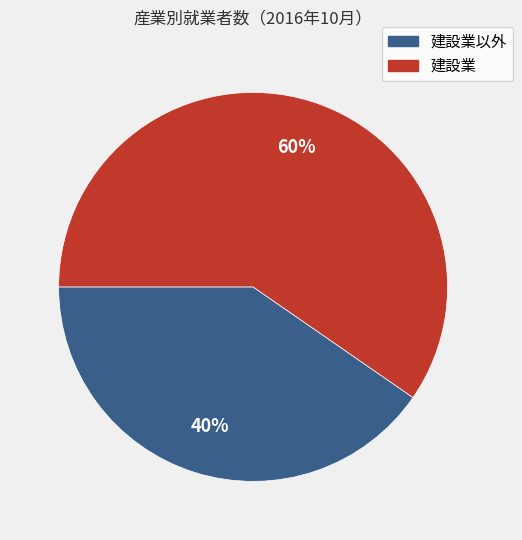

To the nearest percent, what is the average slice percentage?

50%